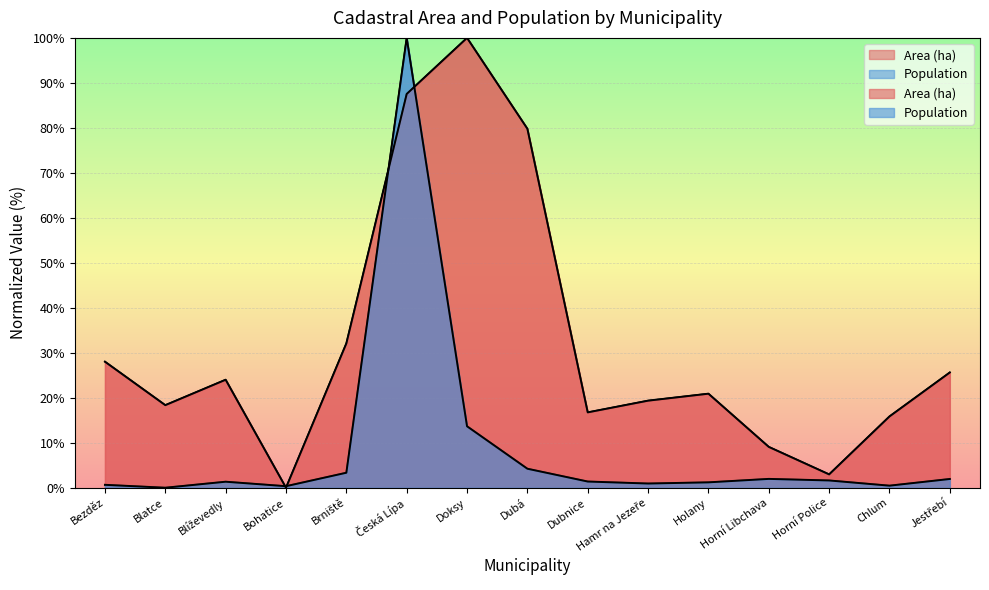

List the labels in order of Area (ha) value, largest first.

Doksy, Česká Lípa, Dubá, Brniště, Bezděz, Jestřebí, Blíževedly, Holany, Hamr na Jezeře, Blatce, Dubnice, Chlum, Horní Libchava, Horní Police, Bohatice